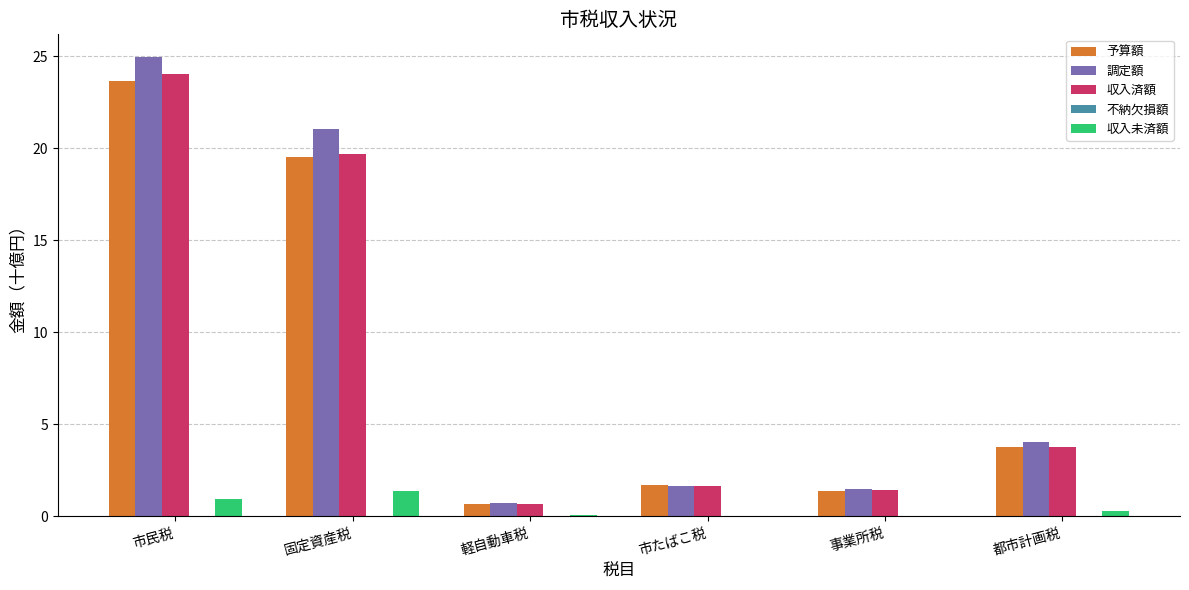

True or false: 収入済額 has a value of 1.7 at 都市計画税.

False